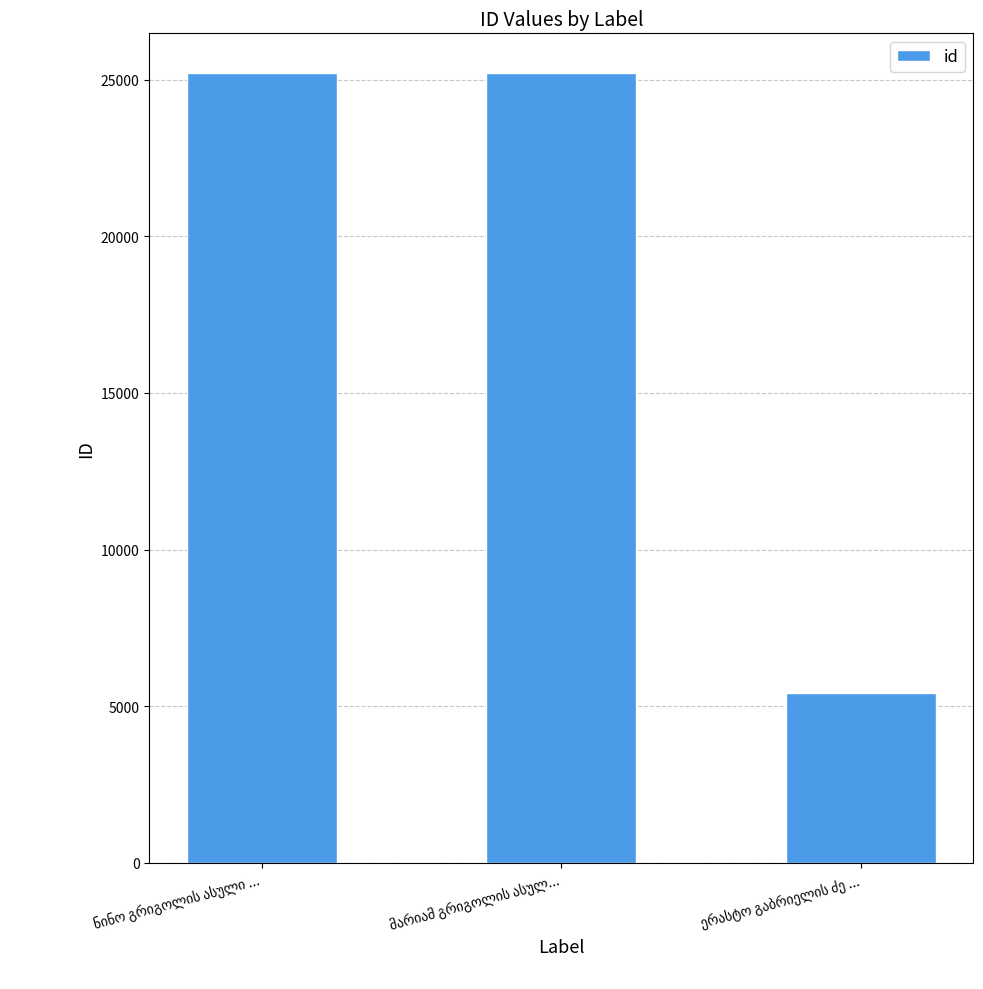

What is the sum of all values?

55862